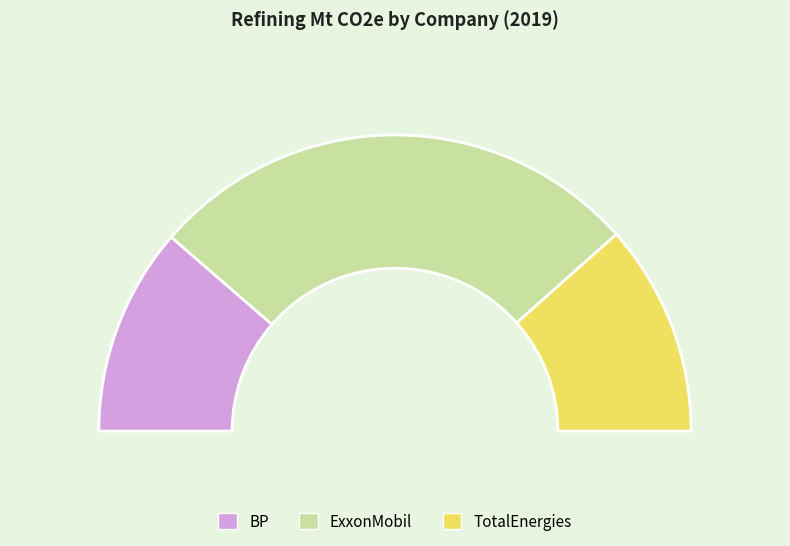

Count the number of slices in the pie.

6